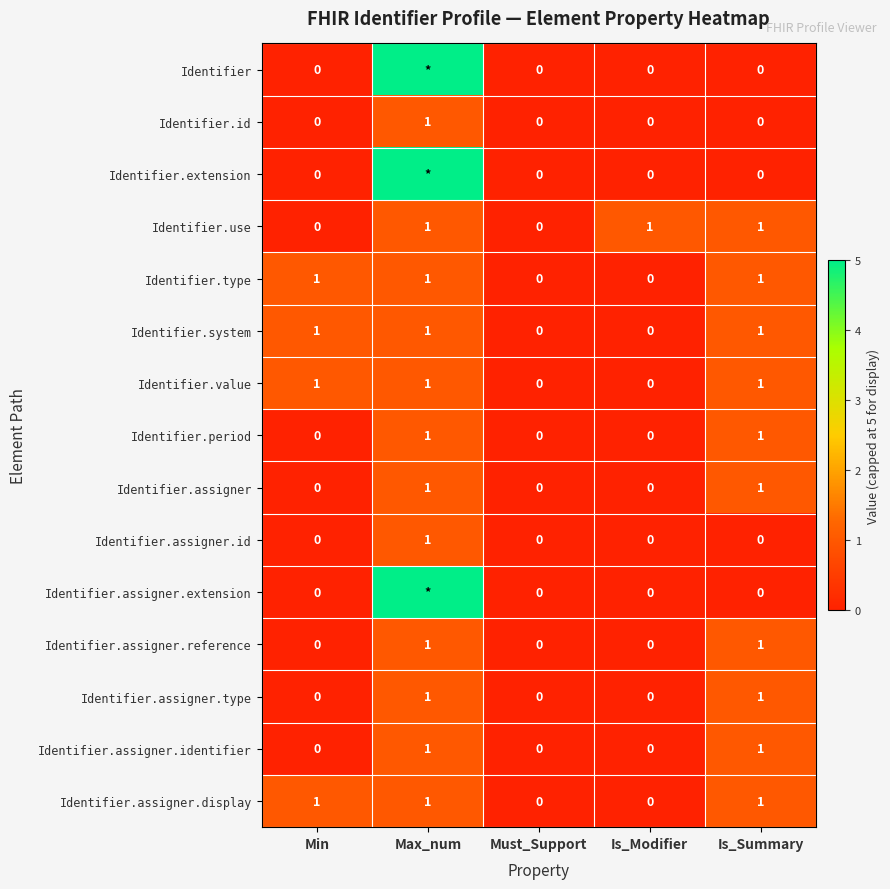

The Identifier.id series shows -1 at Is_Summary. True or false?

False